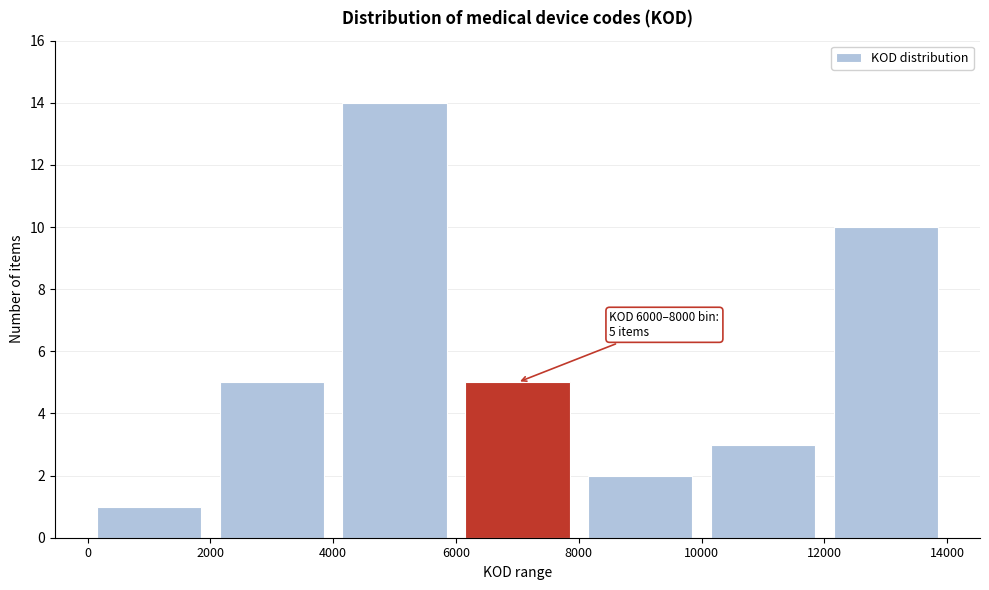

Which range on the x-axis has the tallest bar?

4000 to 6000